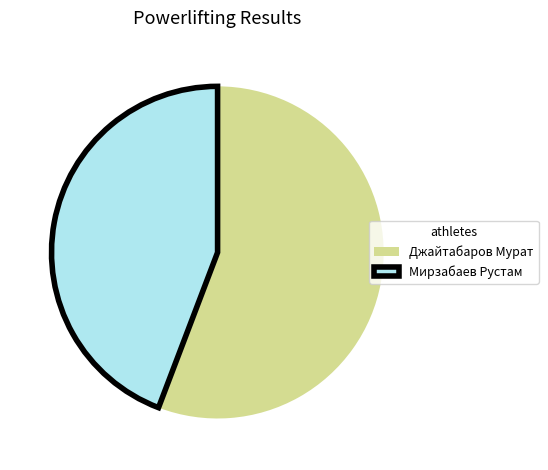

How many slices are in this pie chart?

2